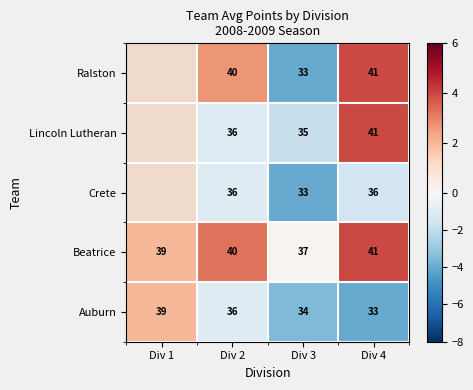

Which series changed the most between Div 2 and Div 4?

Lincoln Lutheran